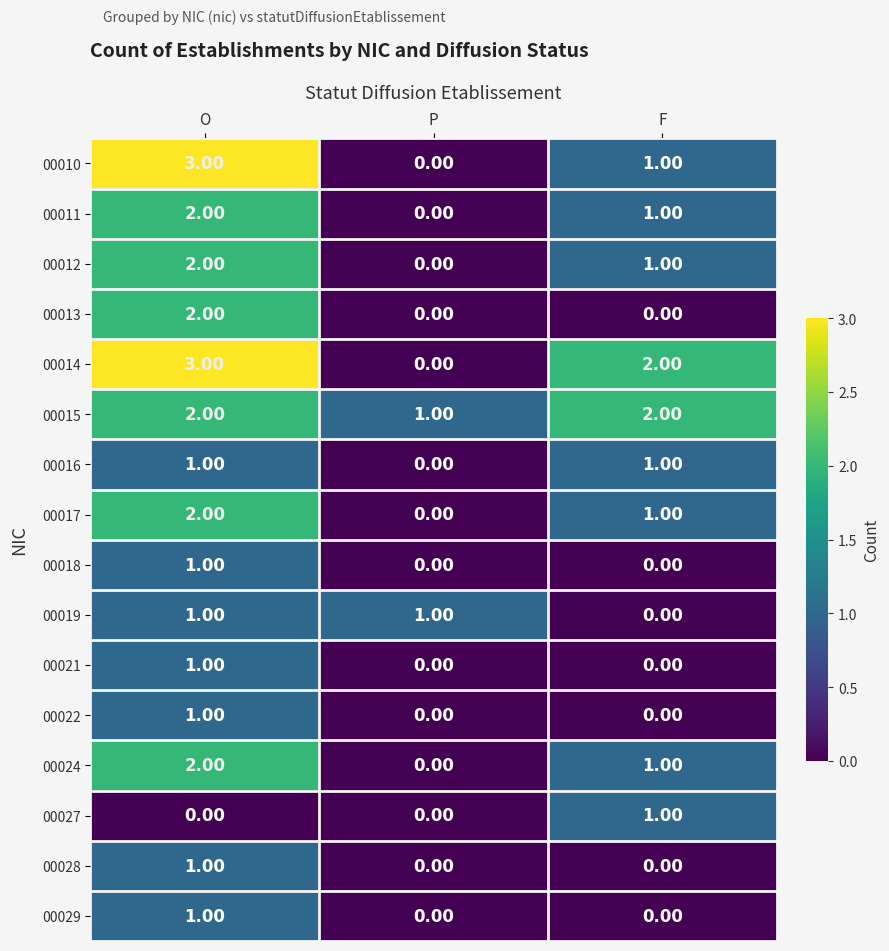

What is the sum of all 00012 values?

3